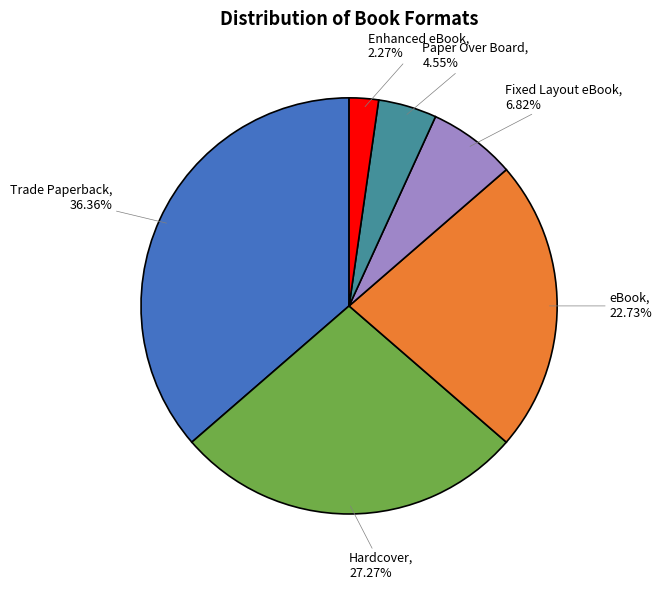

Is there a majority slice in this chart?

No